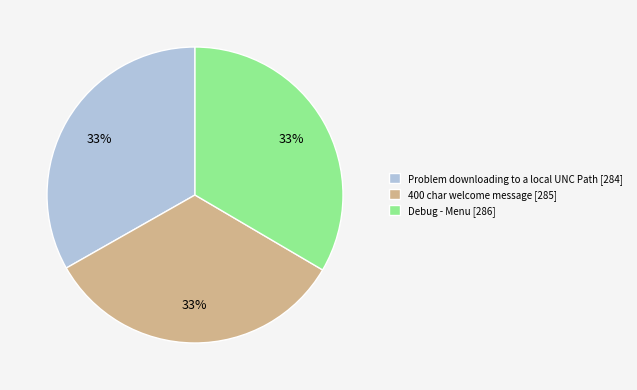

Do Debug - Menu [286] and 400 char welcome message [285] together represent more than half of the pie?

Yes